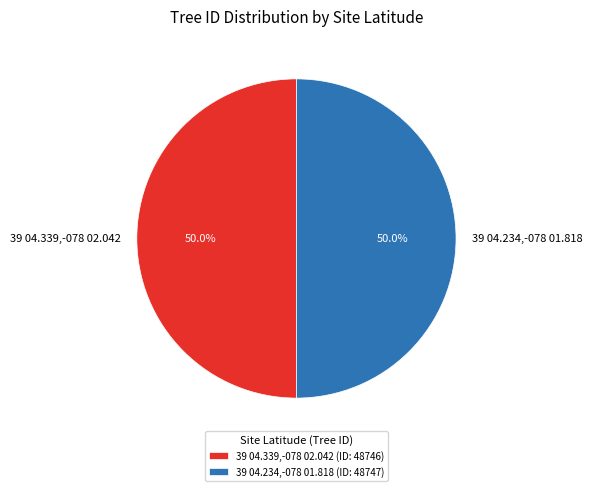

Approximately how many times larger is the value at 39 04.234,-078 01.818 compared to 39 04.339,-078 02.042?

1.0